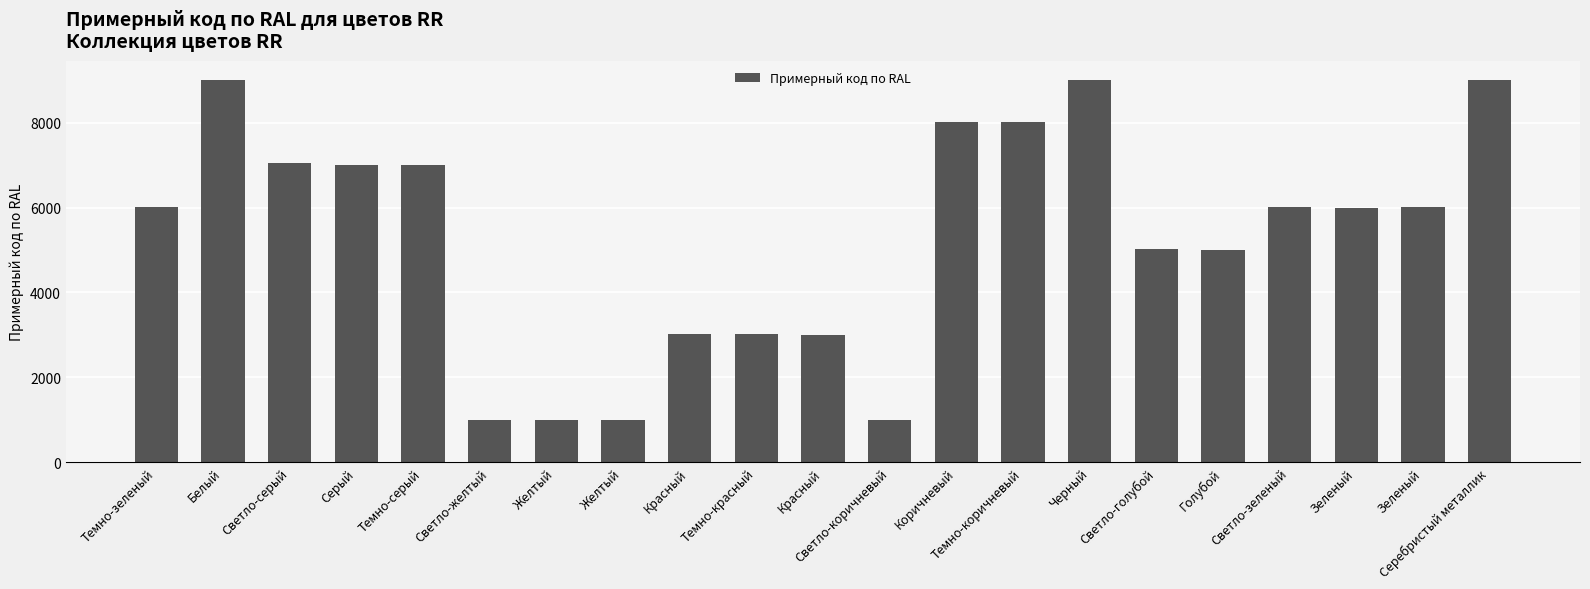

How many data points are less than 6020?

10